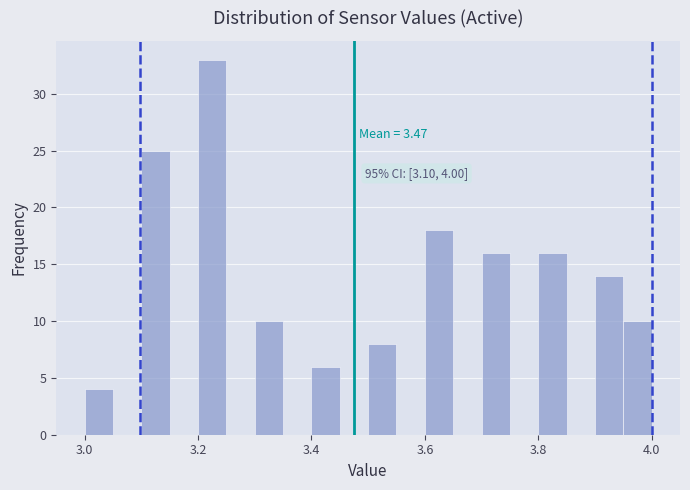

Read against the x-axis, roughly where is the centre of the tallest bar?

3.22